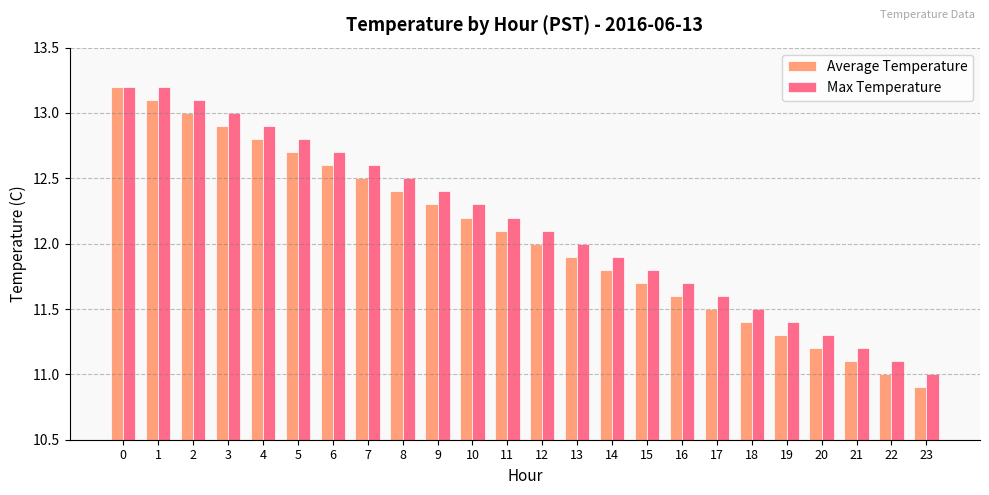

What is the difference between the maximum and second lowest values in the Max Temperature series?

2.1